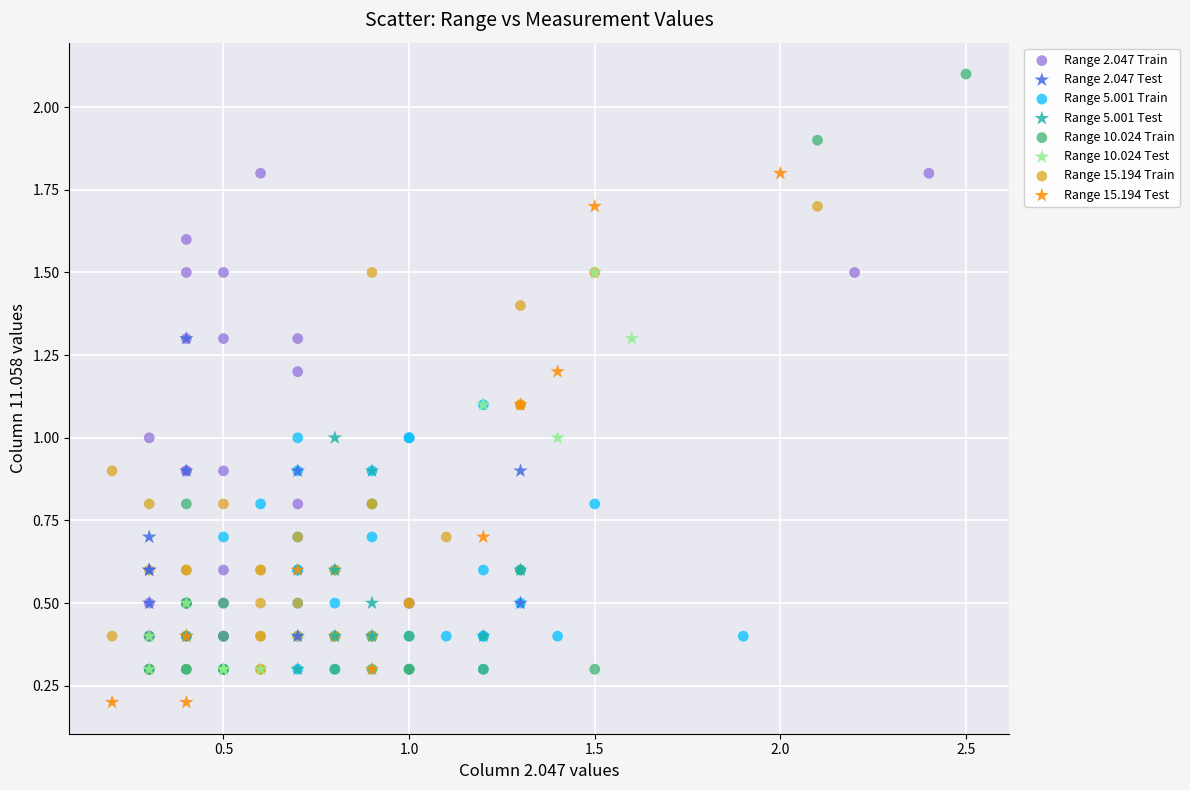

Which series has the widest spread of Y values?

Range 10.024 Train